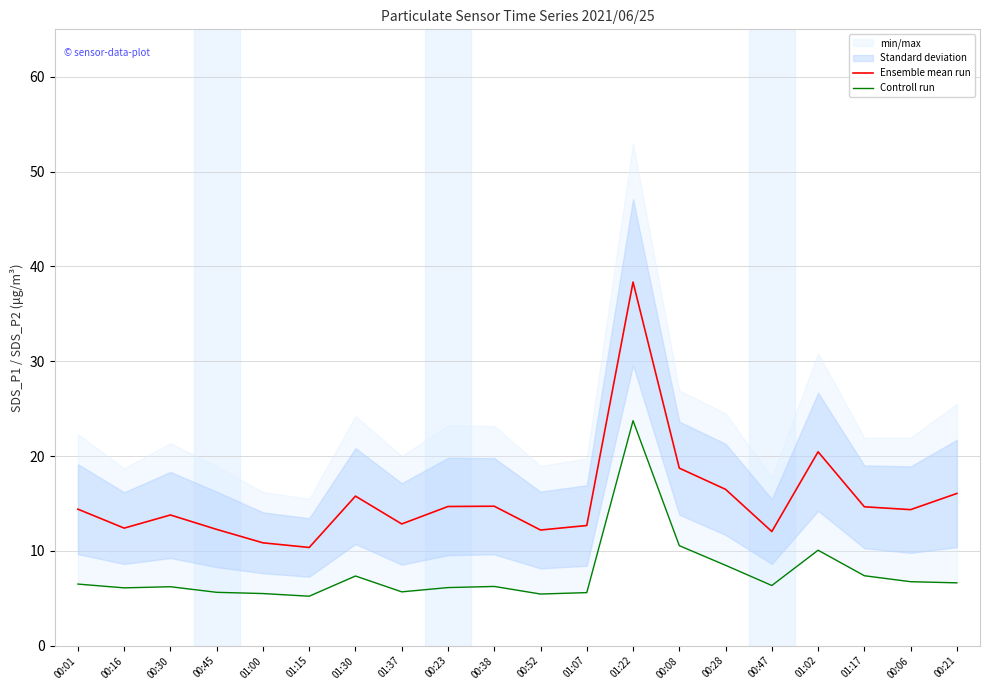

What is the difference between the highest and lowest values at 01:02?

10.4